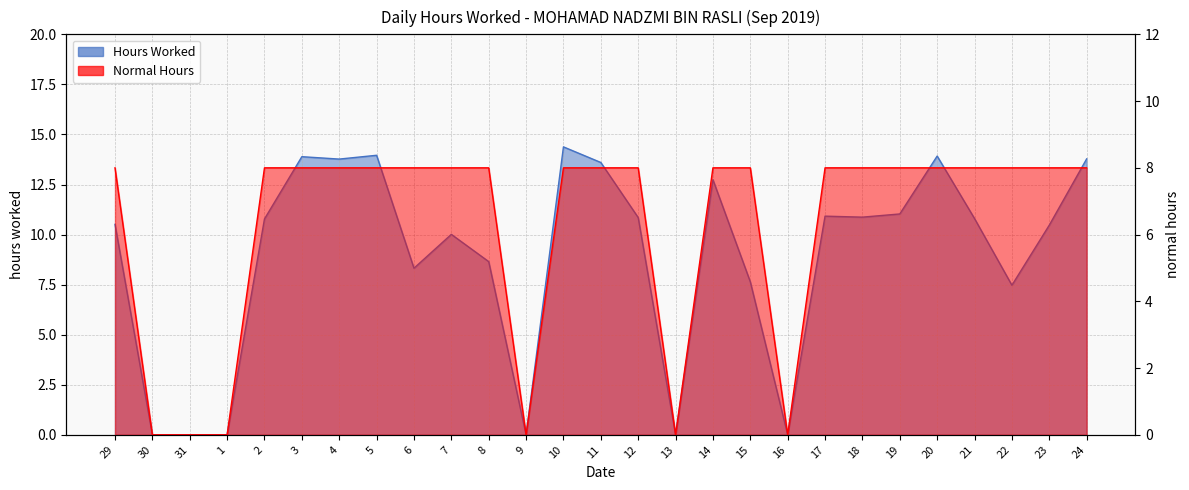

Reading left to right, transcribe all the data shown in this chart.

Hours Worked: 10.5	0.0	0.0	0.0	10.8	13.9	13.8	14.0	8.3	10.0	8.7	0.0	14.4	13.6	10.8	0.0	12.7	7.6	0.0	10.9	10.9	11.0	13.9	10.8	7.5	10.5	13.8
Normal Hours: 8.0	0.0	0.0	0.0	8.0	8.0	8.0	8.0	8.0	8.0	8.0	0.0	8.0	8.0	8.0	0.0	8.0	8.0	0.0	8.0	8.0	8.0	8.0	8.0	8.0	8.0	8.0